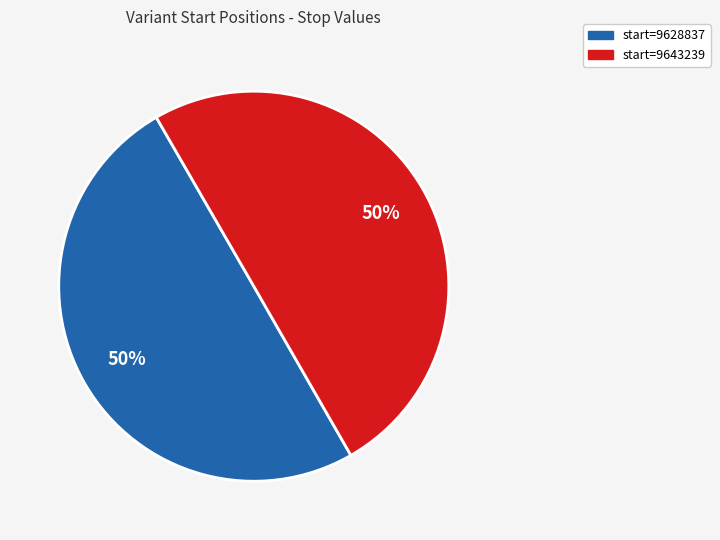

To the nearest percent, what is the average slice percentage?

50%